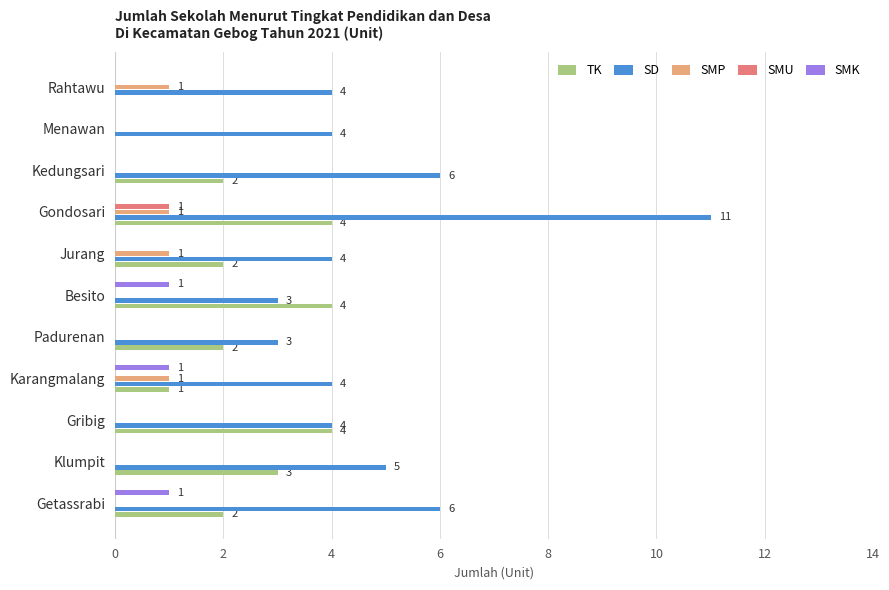

The SMP series shows -1 at Menawan. True or false?

False